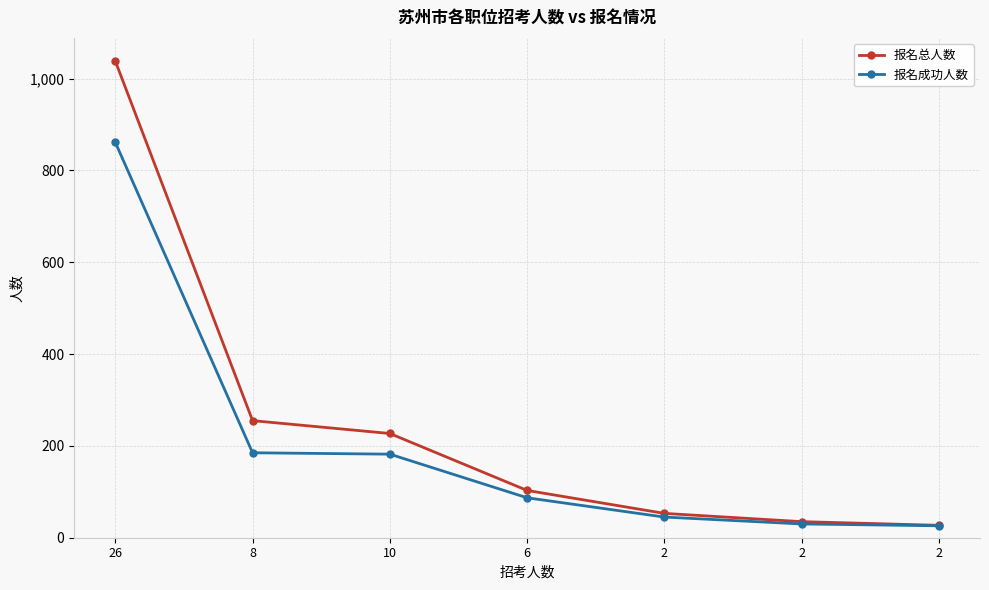

Count the number of categories in the chart.

7